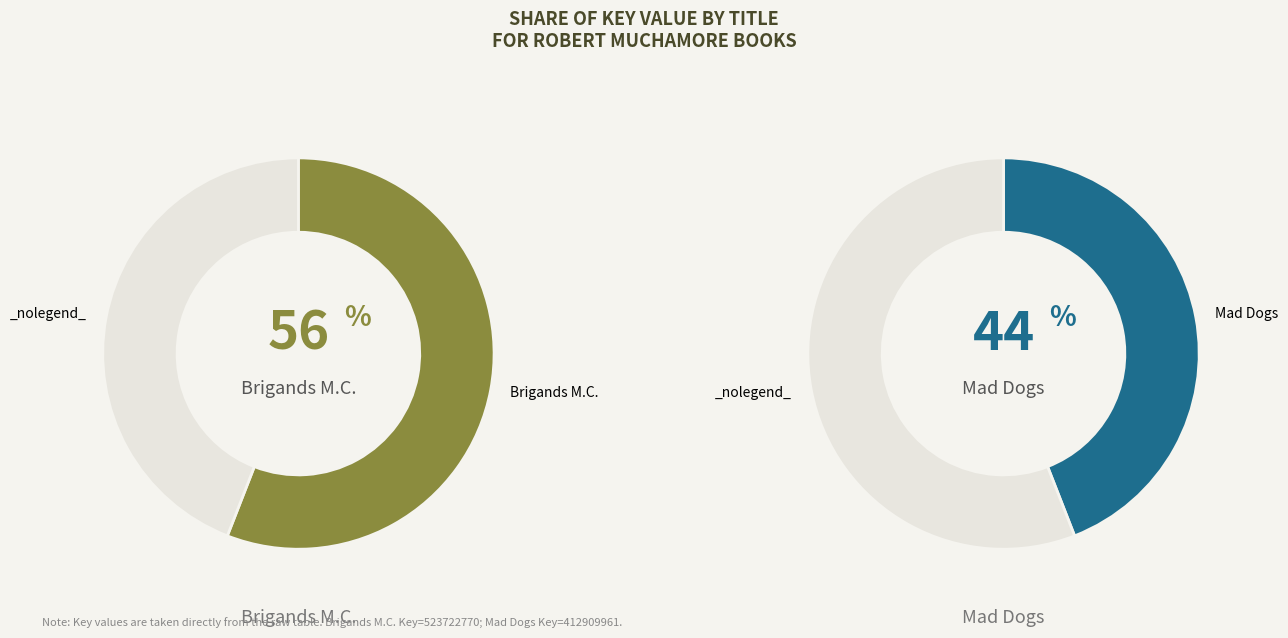

How many slices are in this pie chart?

2